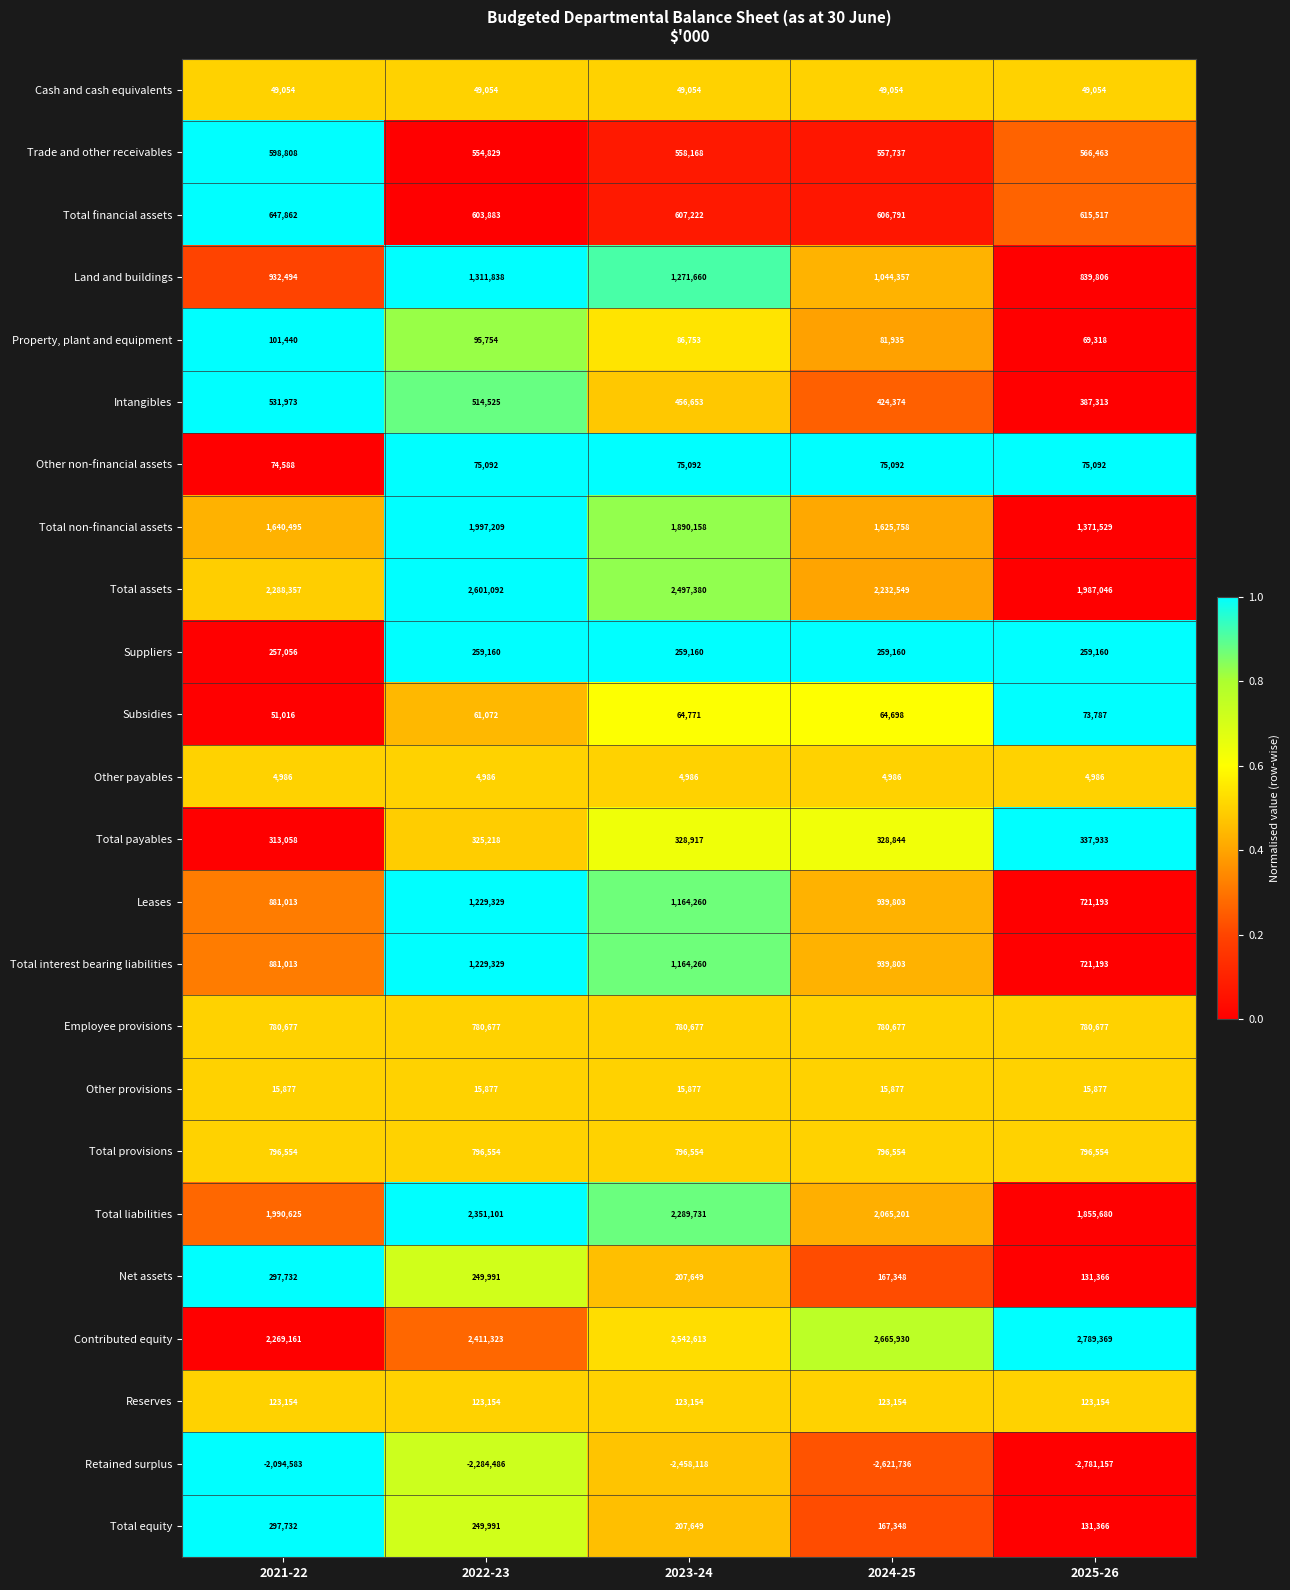

What is the sum of all Total non-financial assets values?

8525149